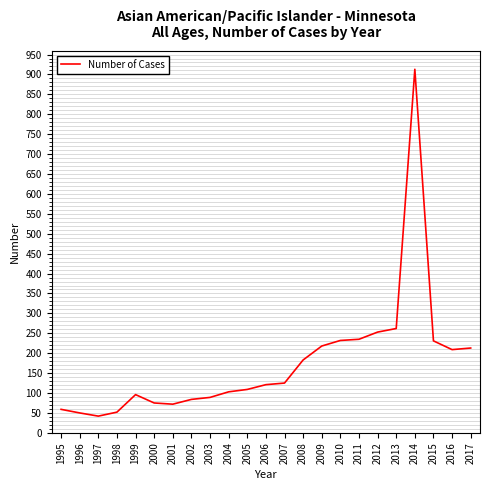

How many values are below 121?

11